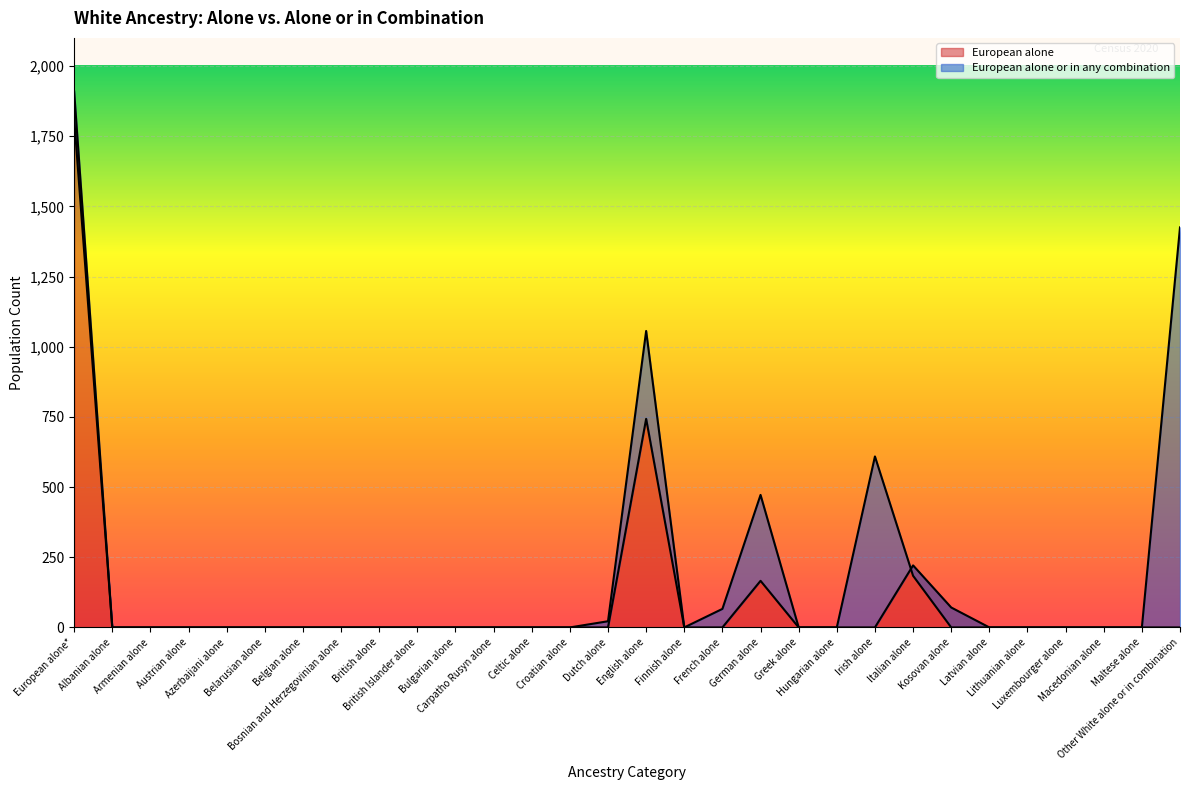

Does the chart display data point markers on the line(s)?

No